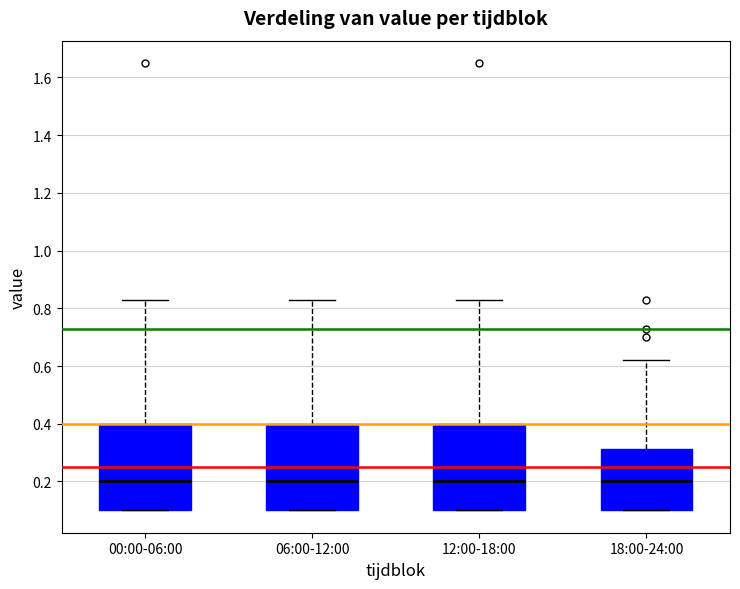

Reading left to right, transcribe this box plot: for each box, give where its median line is, the range the box spans, and where its two whiskers end, as read against the y-axis. The values are not printed on the chart, so give them approximately, as read against the axis.

00:00-06:00: median 0.20, box 0.10 to 0.40, whiskers 0.10 to 0.84
06:00-12:00: median 0.20, box 0.10 to 0.40, whiskers 0.10 to 0.84
12:00-18:00: median 0.20, box 0.10 to 0.40, whiskers 0.10 to 0.84
18:00-24:00: median 0.20, box 0.10 to 0.32, whiskers 0.10 to 0.62